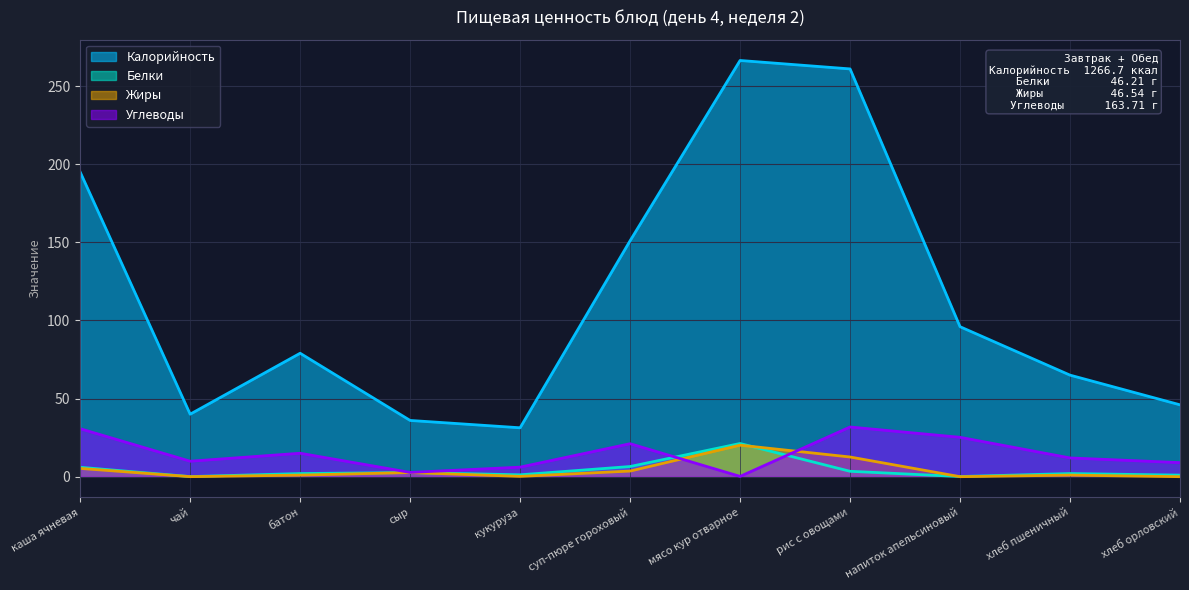

Which series changed the most between суп-пюре гороховый and мясо кур отварное?

Калорийность